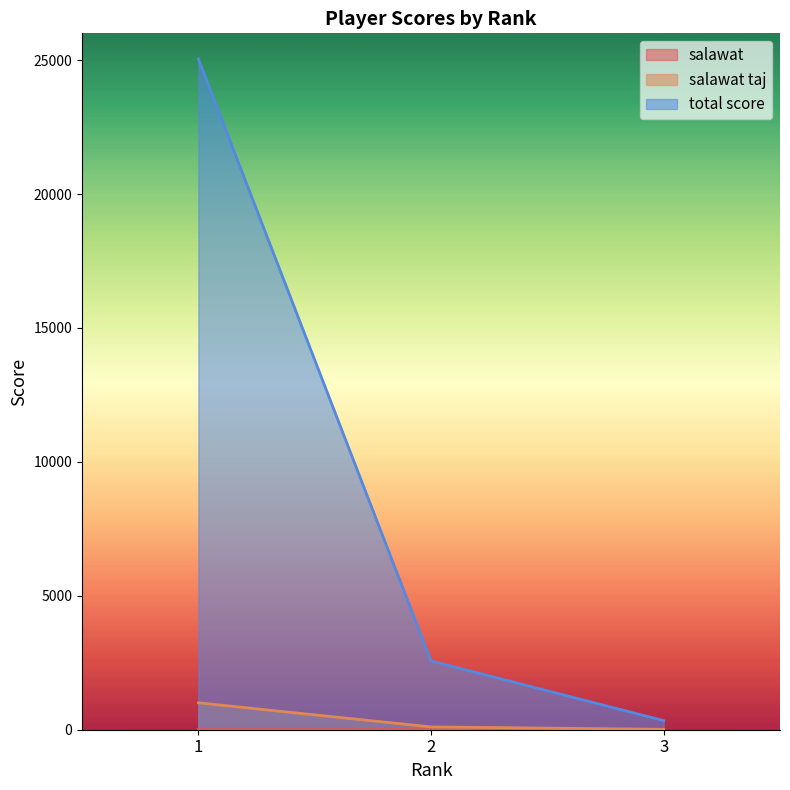

Reading left to right, list all the values displayed in this chart.

salawat: 2	4	6
salawat taj: 1005	105	15
total score: 25047	2569	341